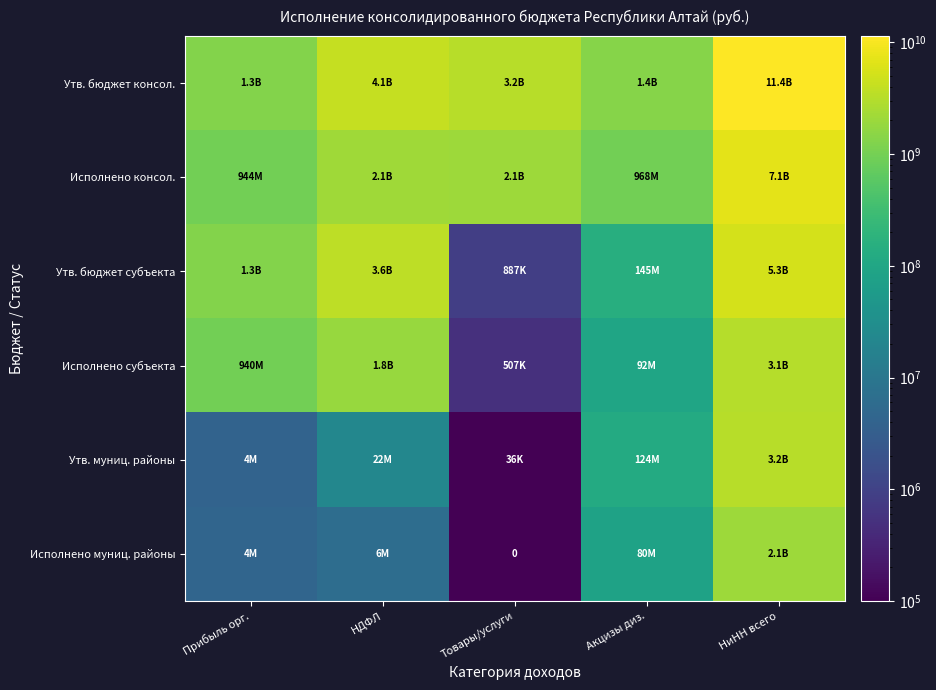

Is it true that Утв. бюджет консол. equals 11384541577.6 at НиНН всего?

True